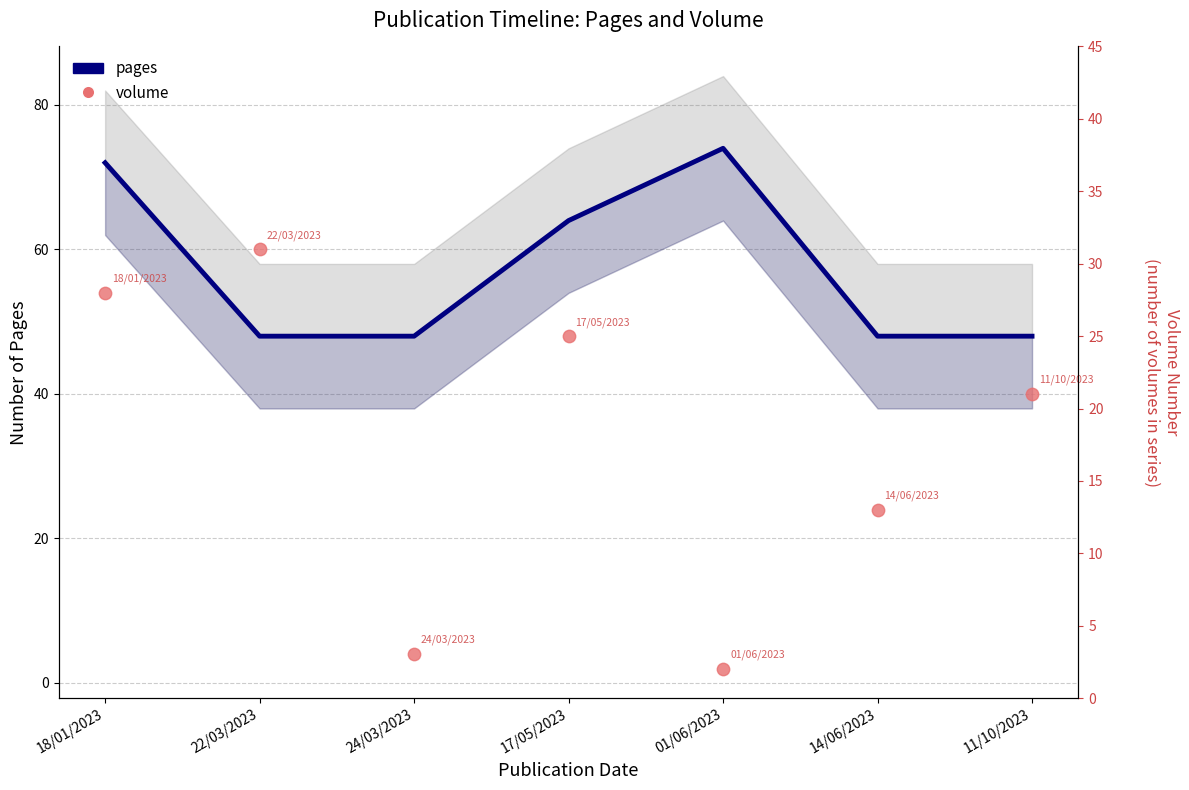

What are all the series names shown in the legend?

pages, volume